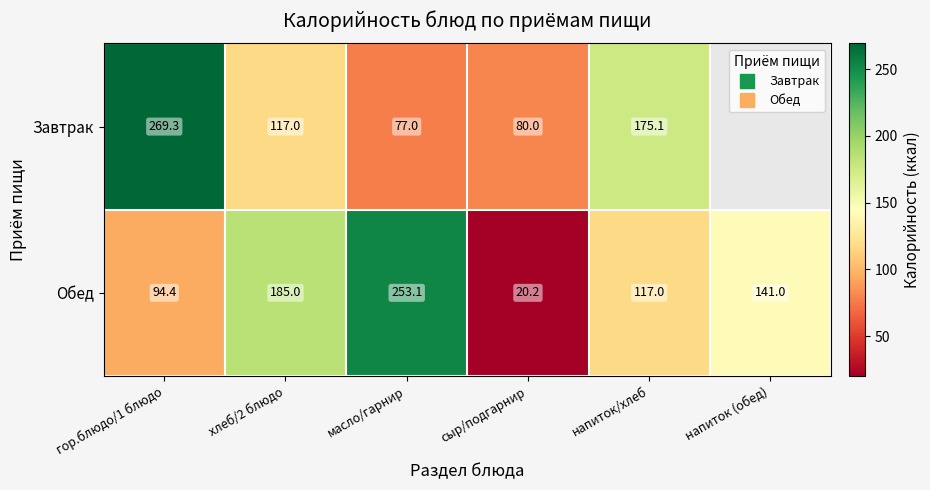

Read the Завтрак value at хлеб/2 блюдо.

117.0